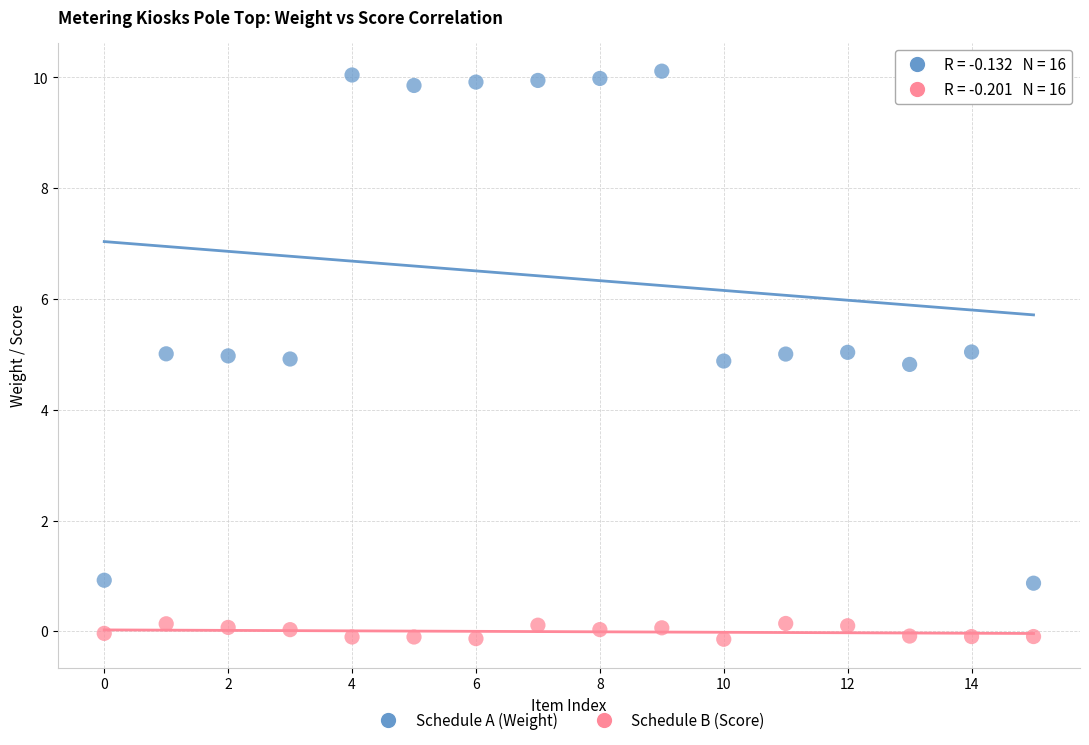

Which series contains the lowest Y value?

Schedule B (Score)